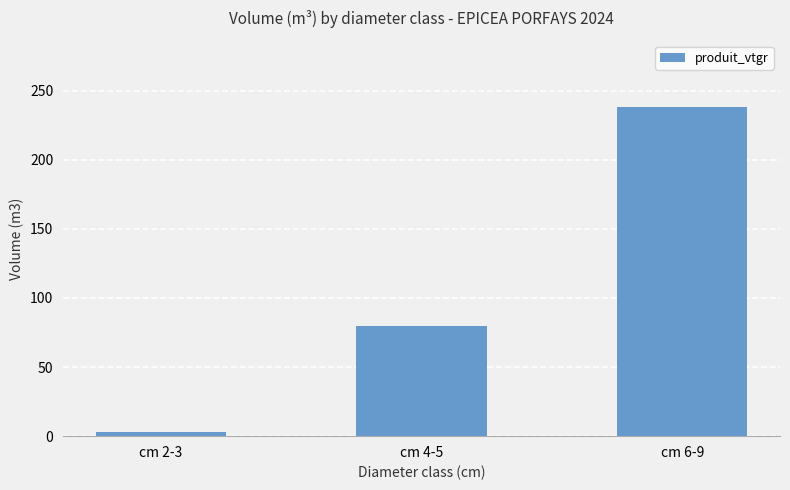

Reading left to right, extract all data points from this chart.

cm 2-3=3.2	cm 4-5=80.0	cm 6-9=238.4